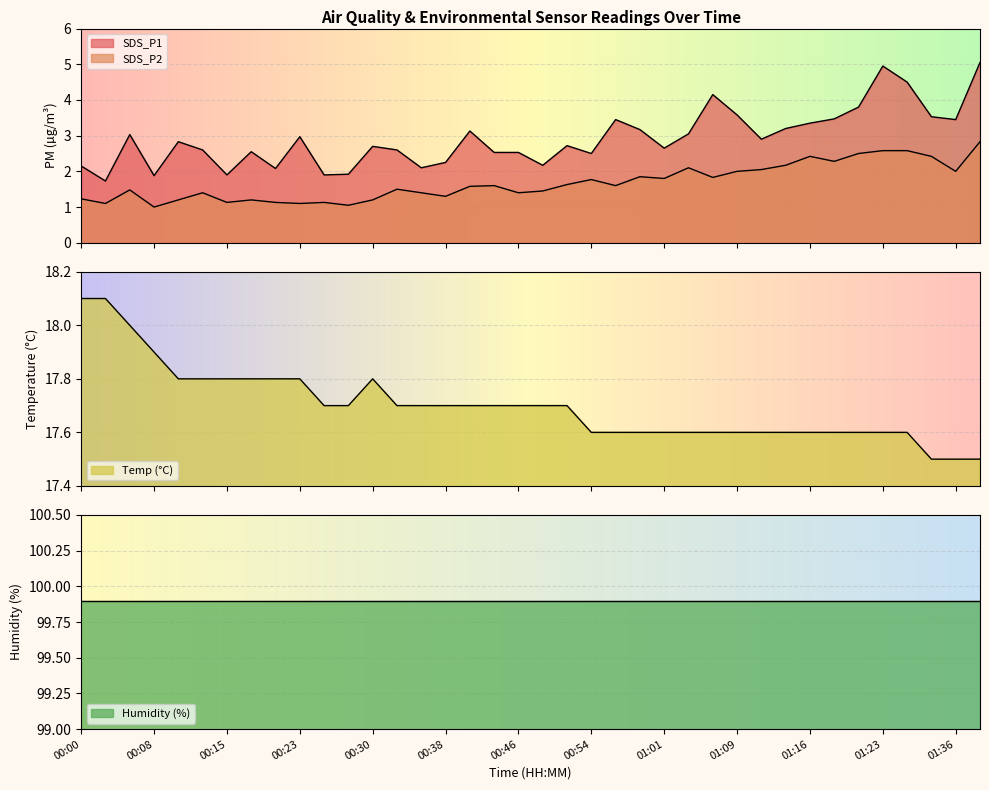

Where is the first local minimum for SDS_P2?

00:03